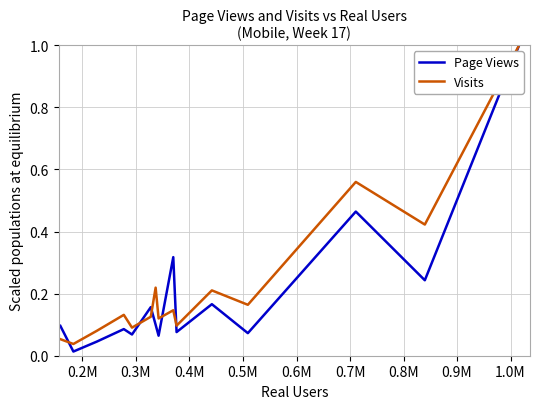

How many lines are shown in the chart?

2